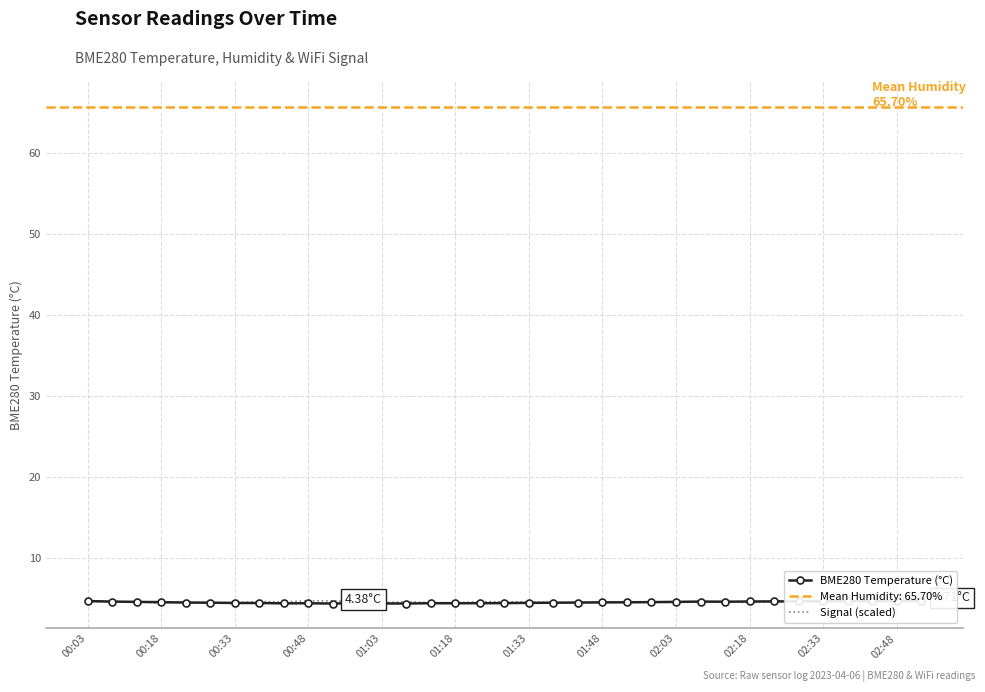

In BME280 Temperature (°C), how many points are higher than both neighbors (excluding endpoints)?

4